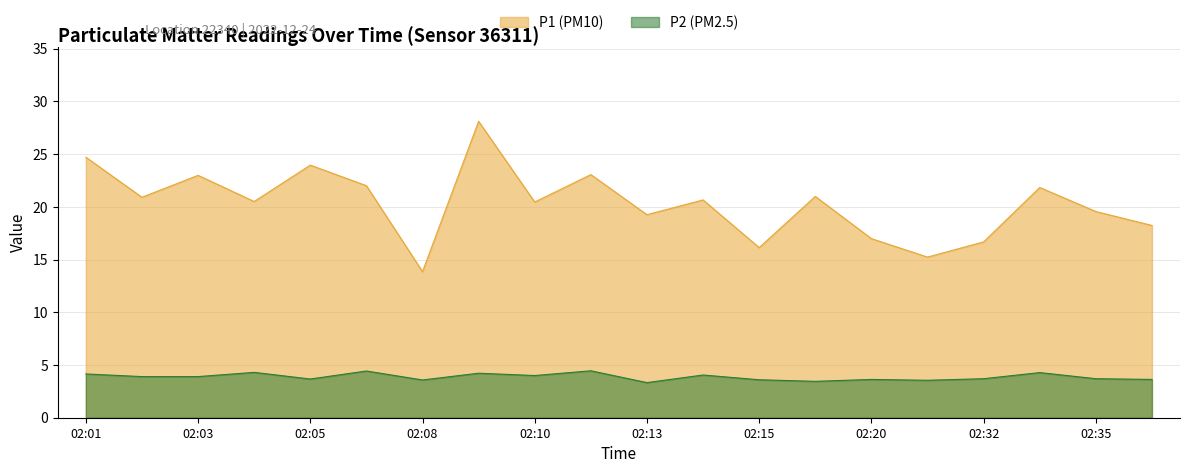

At how many categories does at least one series exceed 17?

15